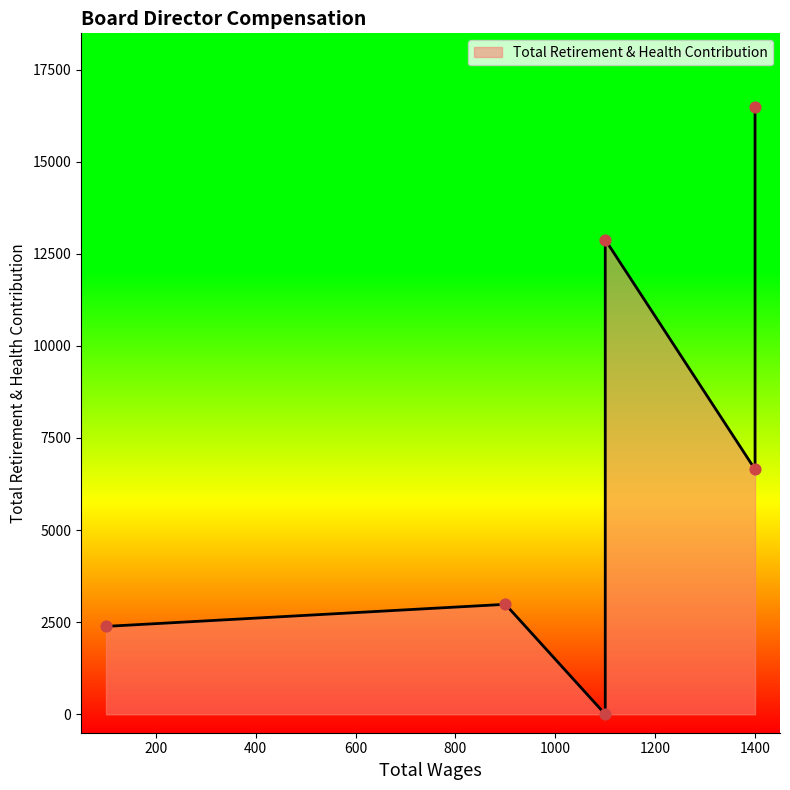

What is the change in value from 1100.0 to 100.0?

+2386